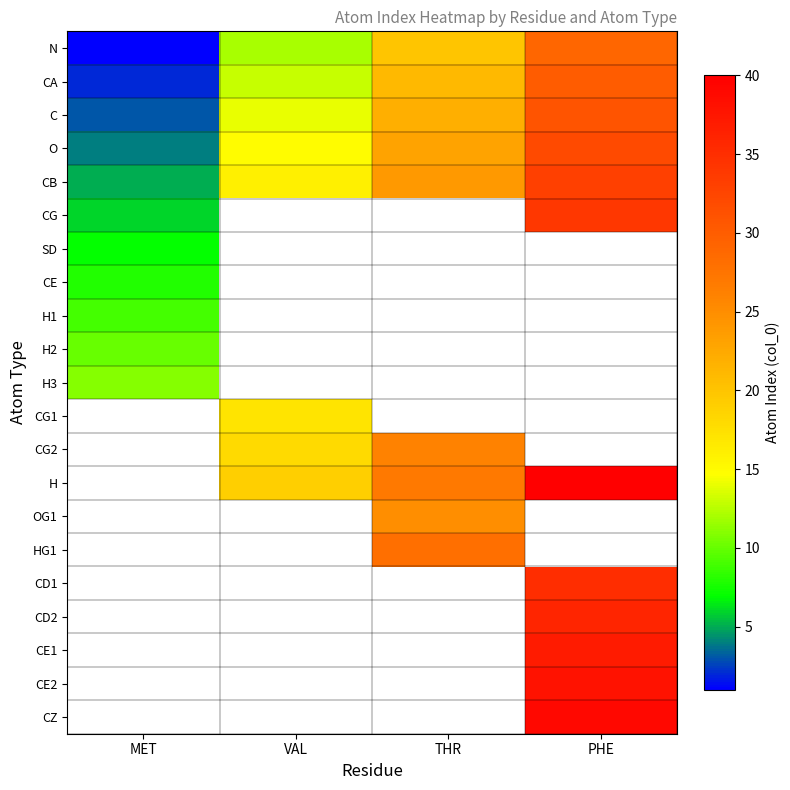

Is the value of N at THR greater than the value of H1 at PHE?

No